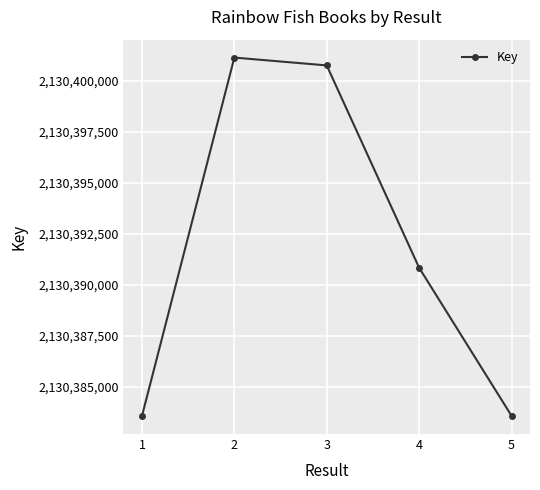

What is the value of the 3rd point from the left?

2130400769